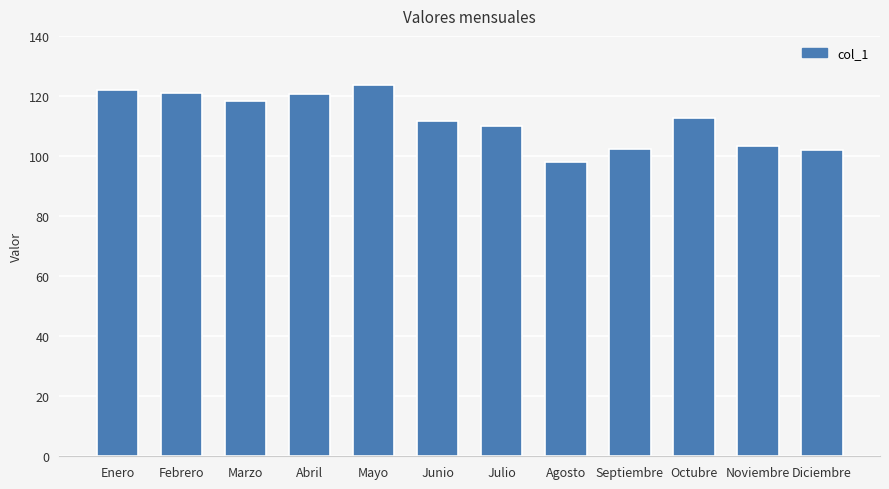

Approximately how many times larger is the value at Marzo compared to Julio?

1.1